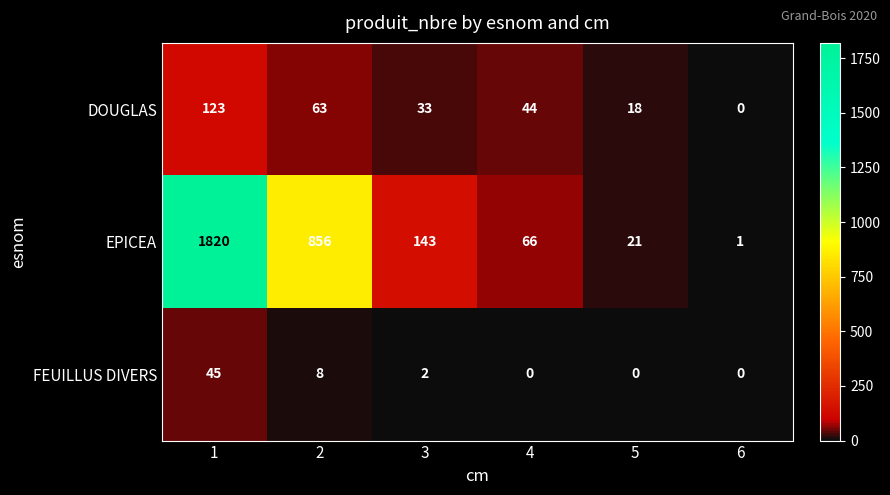

How many data points does each series have?

6